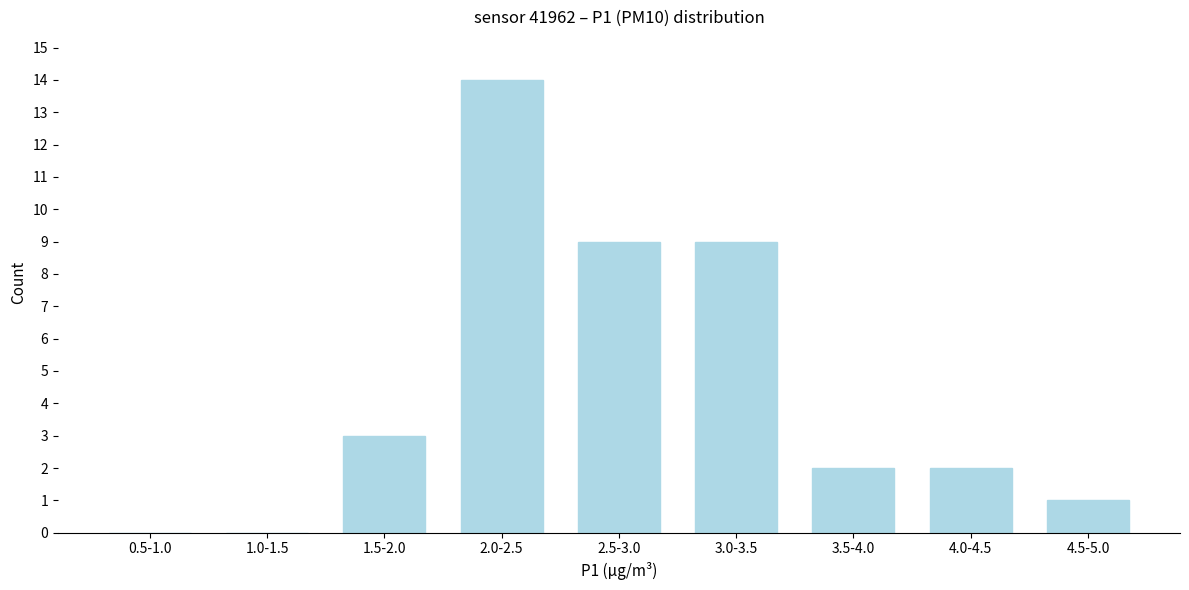

Reading right to left, what are all the values shown in this chart?

4.5-5.0=1	4.0-4.5=2	3.5-4.0=2	3.0-3.5=9	2.5-3.0=9	2.0-2.5=14	1.5-2.0=3	1.0-1.5=0	0.5-1.0=0